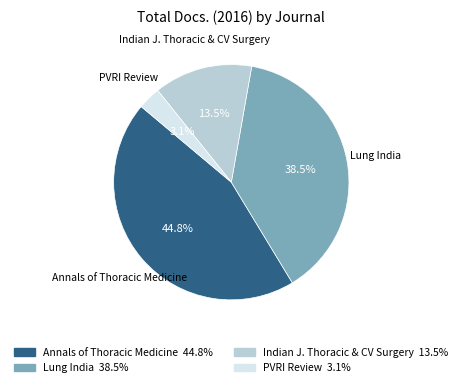

Is there any slice that represents more than half of the pie?

No